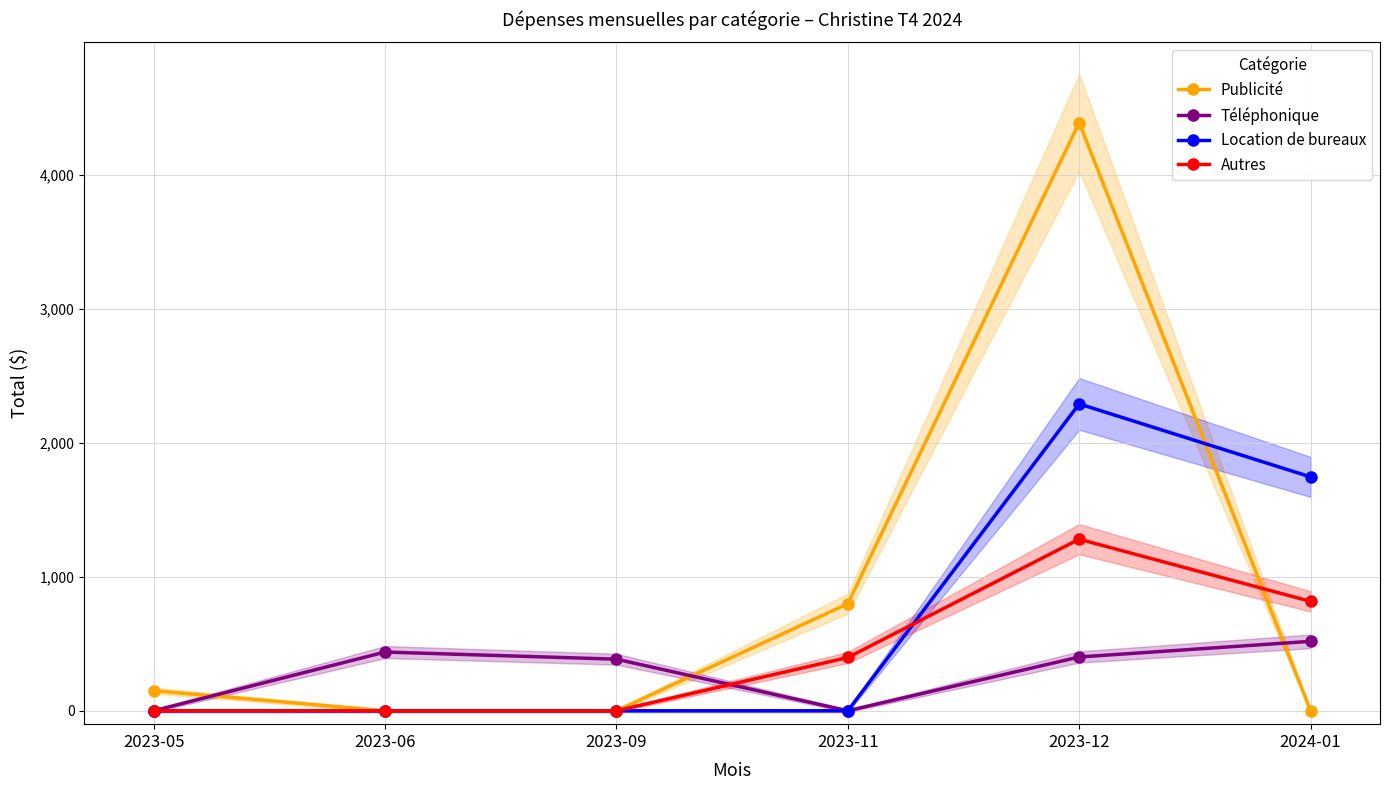

How many intersections are there between Autres and Téléphonique?

1